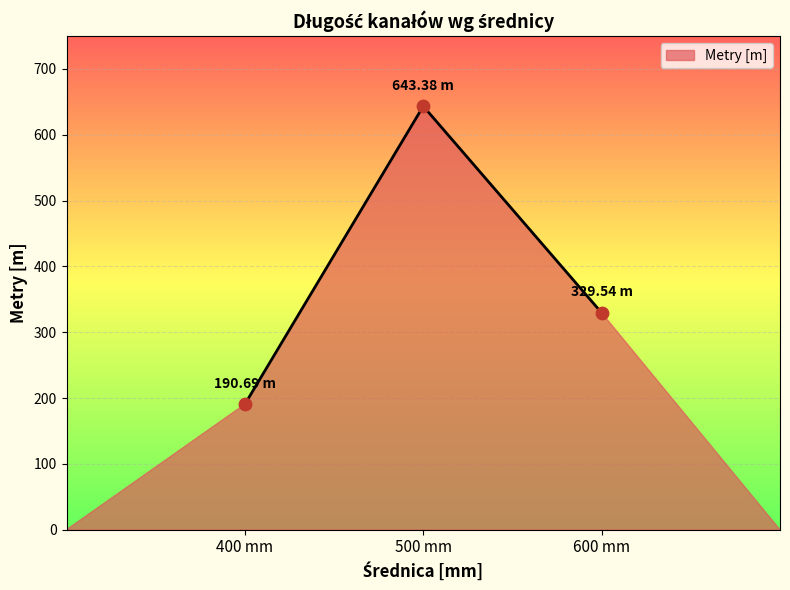

What is the change in value from 500 mm to 600 mm?

-313.8